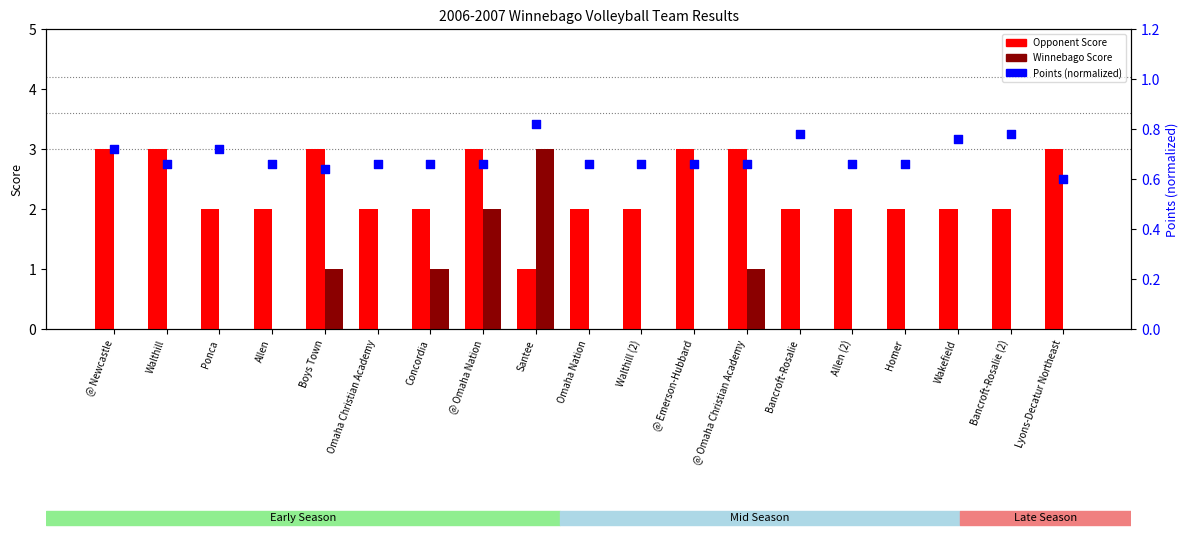

What are all the series names shown in the legend?

Opponent Score, Winnebago Score, Points (normalized)